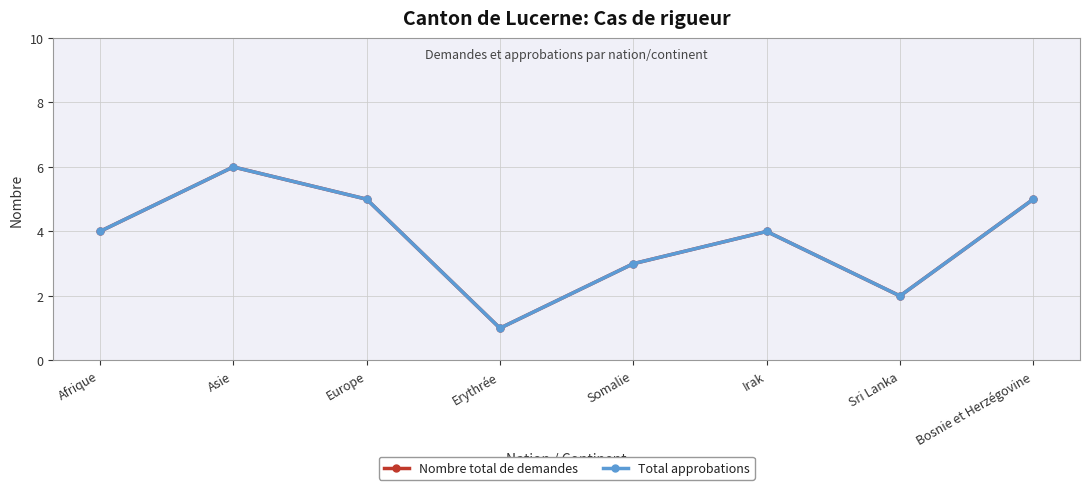

What is the sum of all Total approbations values?

30